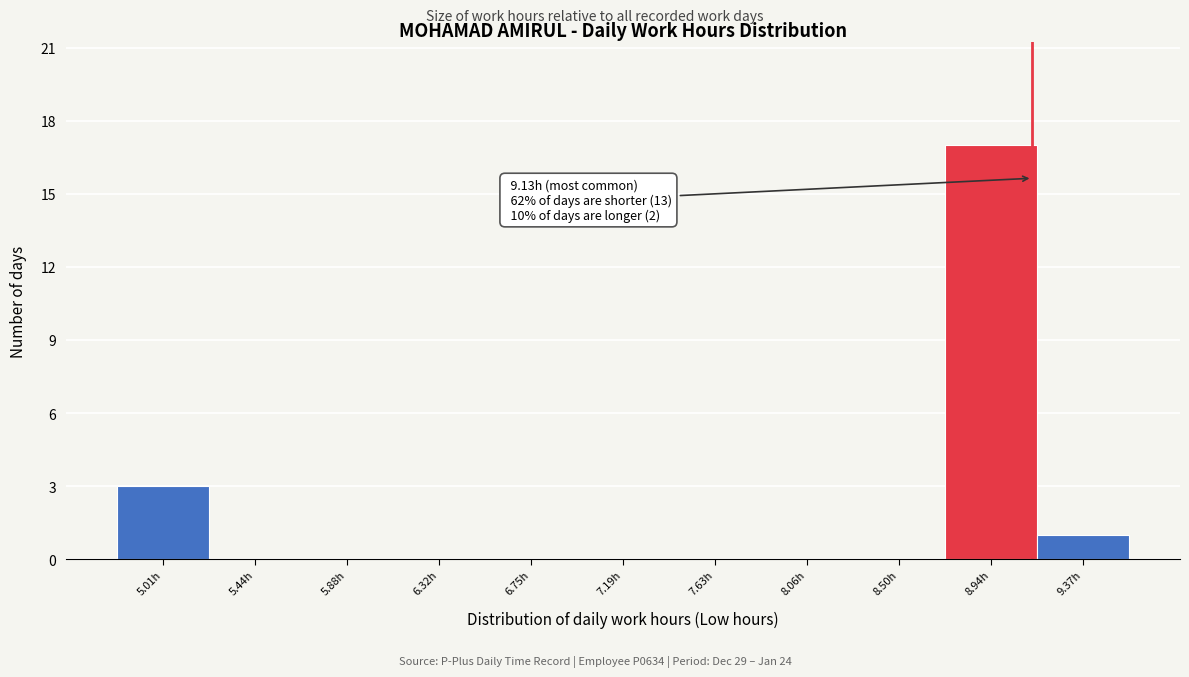

Which range on the x-axis has the tallest bar?

8.70 to 9.15